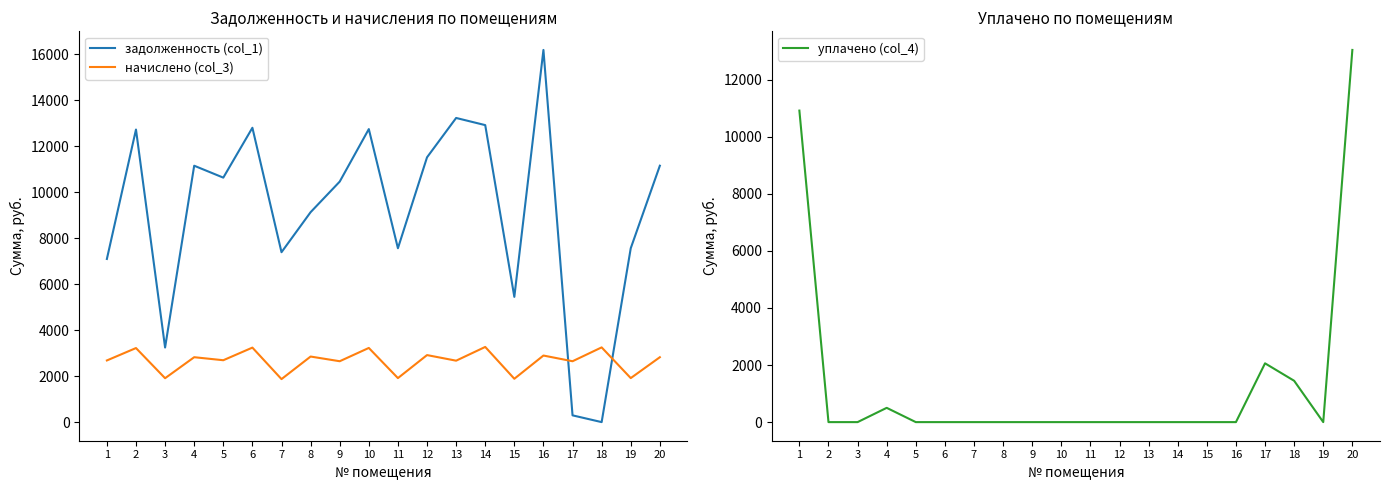

Which series has the largest total across all categories?

задолженность (col_1)